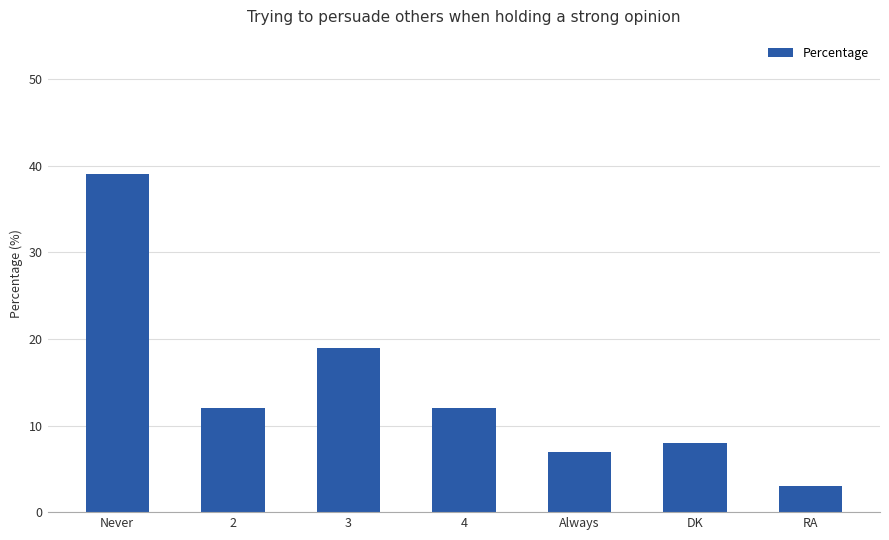

What is the minimum value shown in the chart?

3